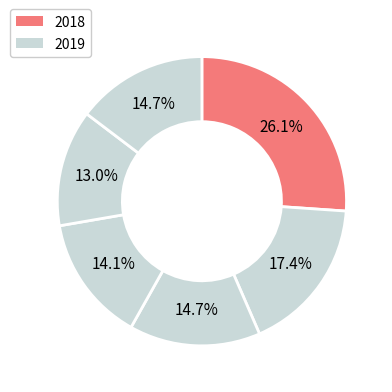

How many slices are in this pie chart?

6